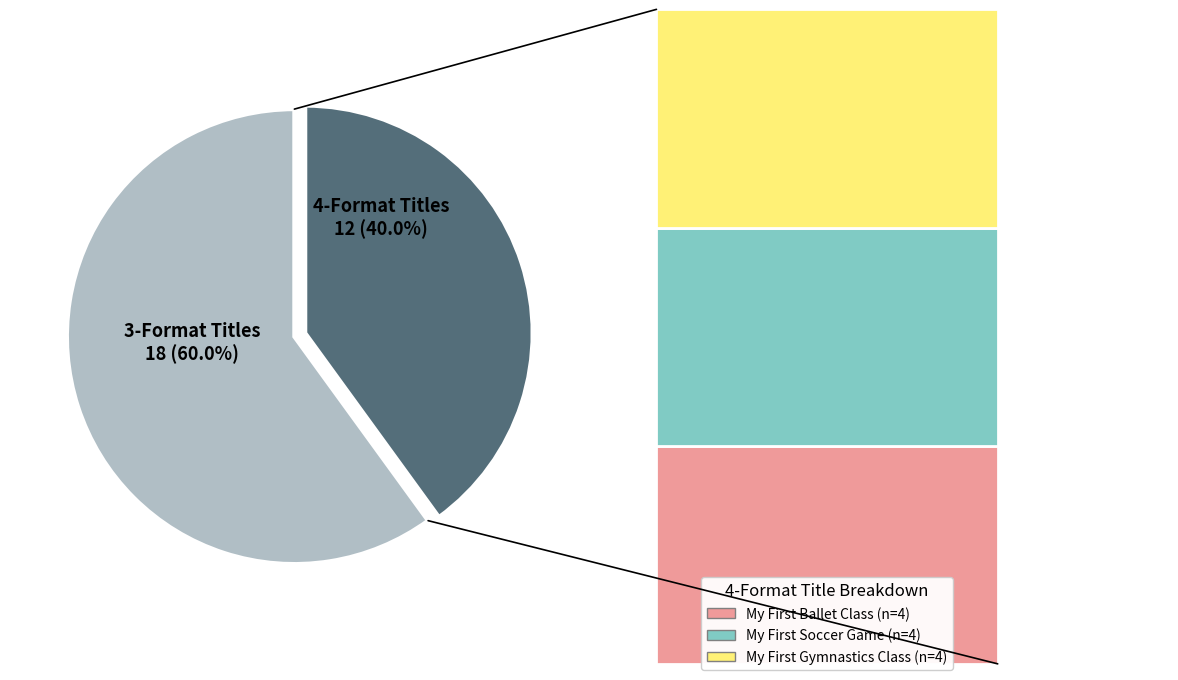

Is there any slice that represents more than half of the pie?

Yes